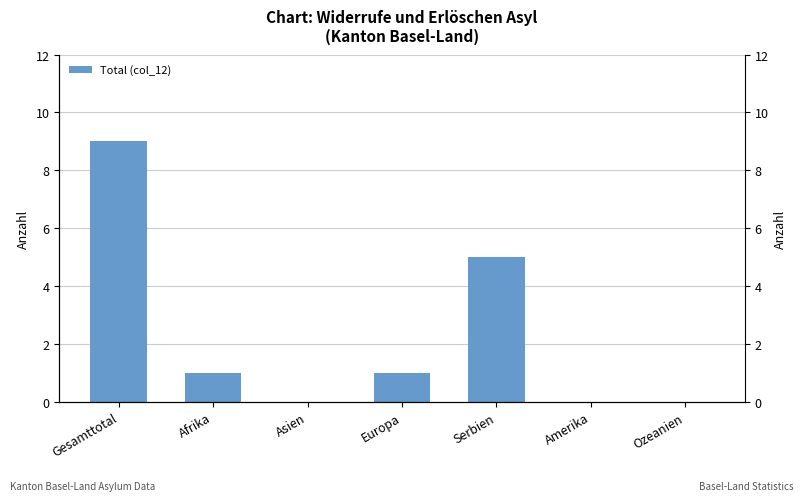

The value at Serbien is 5. True or false?

True